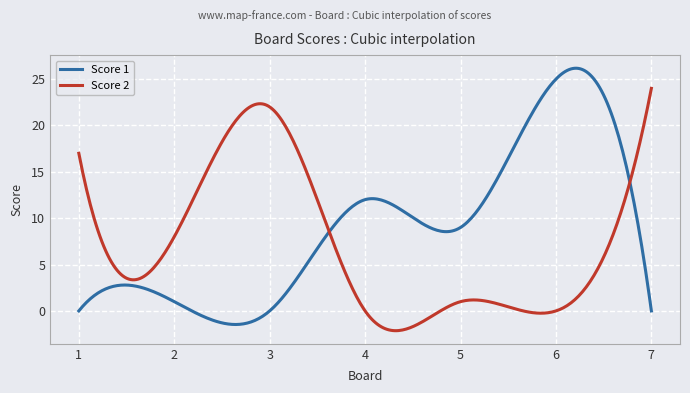

What is the sum of all Score 2 values?

2147.5